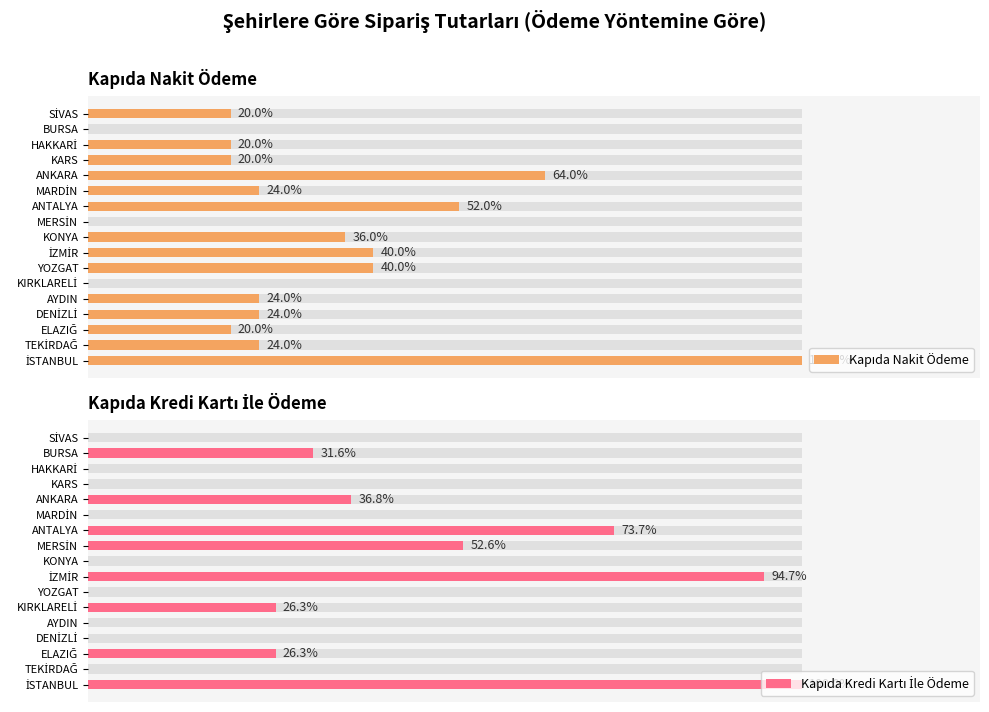

How many positive values does the Kapıda Kredi Kartı İle Ödeme series have?

8